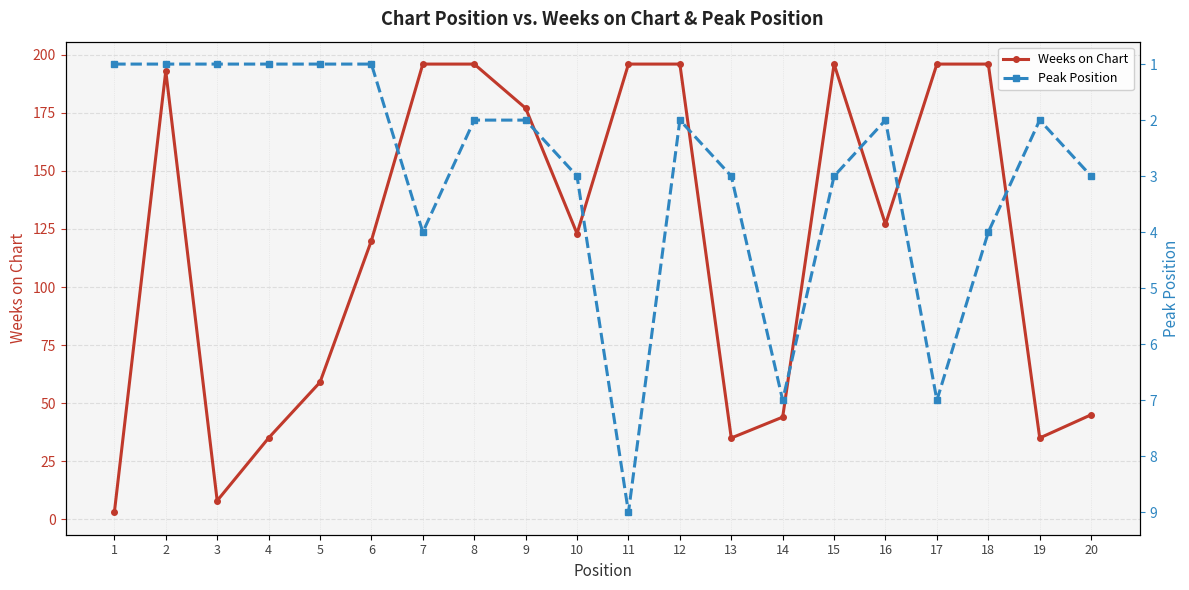

Rank the series at 3 from highest to lowest value.

Weeks on Chart, Peak Position